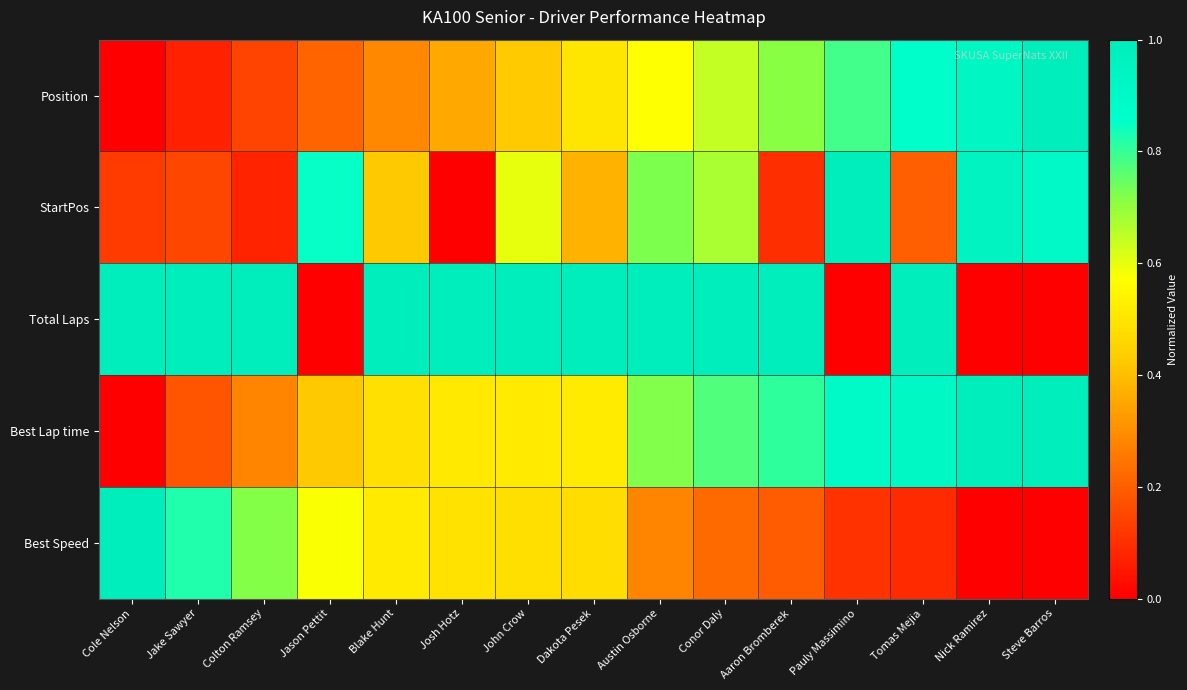

Count the number of data series in this chart.

5